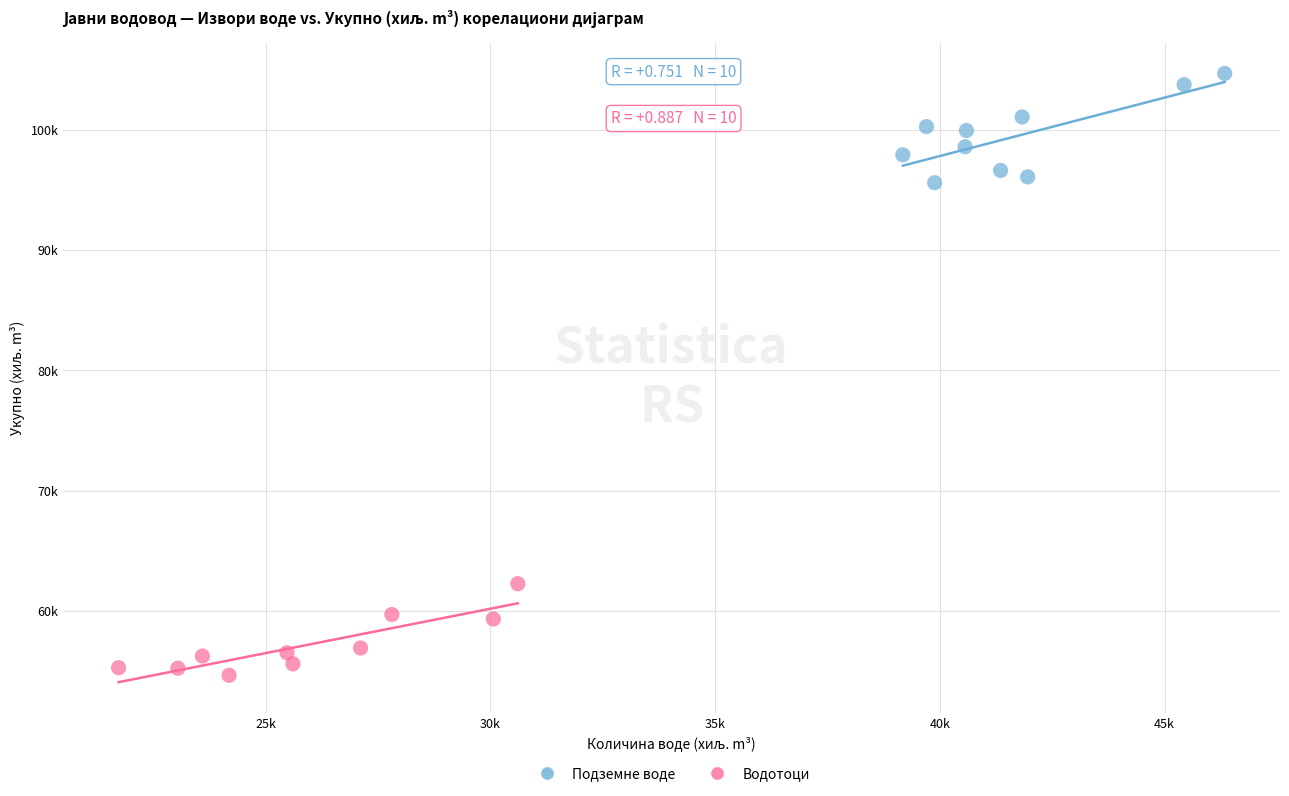

Which series contains the lowest Y value?

Водотоци